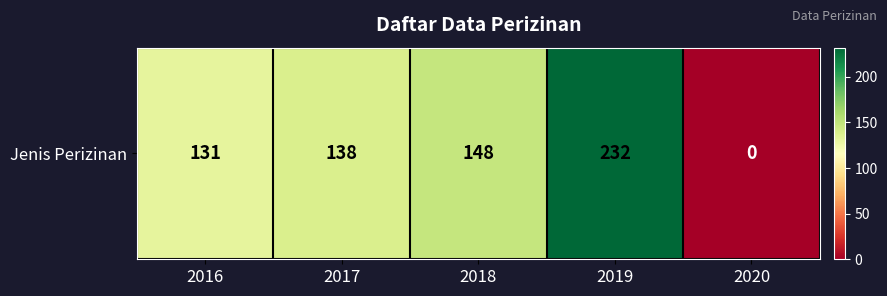

Reading left to right, extract all data points from this chart.

131	138	148	232	0